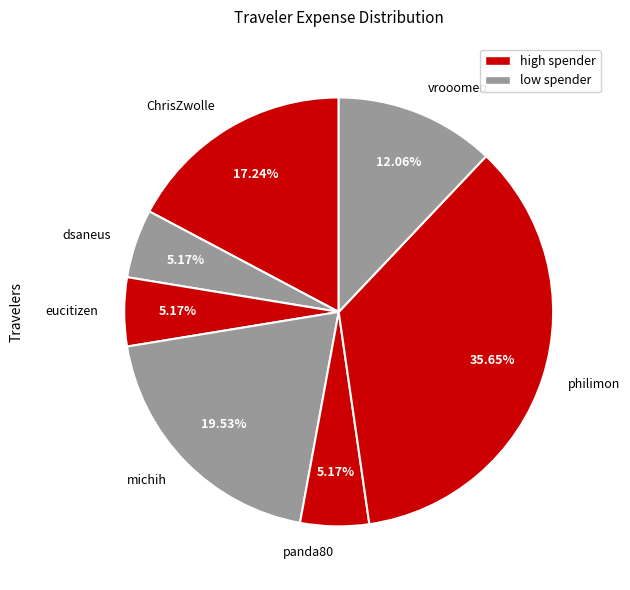

To the nearest percent, what is the difference between the eucitizen and michih slice percentages?

14%